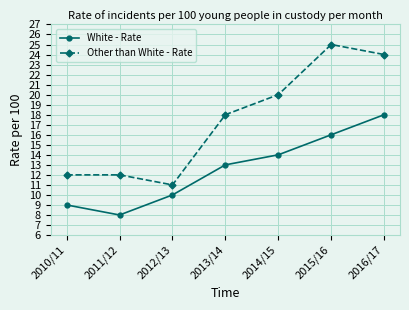

True or false: Other than White - Rate and White - Rate intersect in this chart.

False